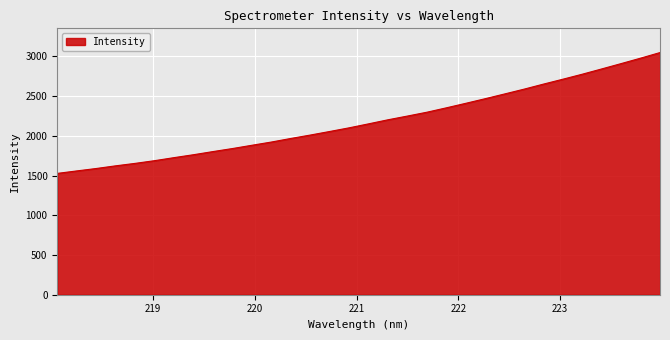

What is the difference between the maximum and minimum values?

1521.8